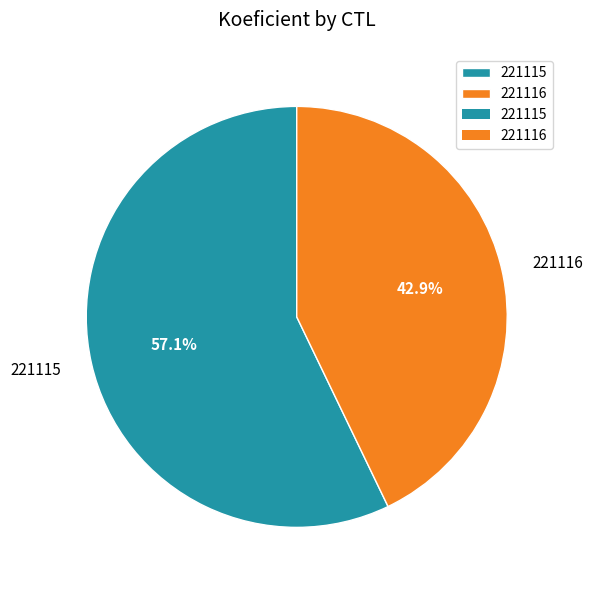

True or false: 221115 accounts for 70% of the total.

False